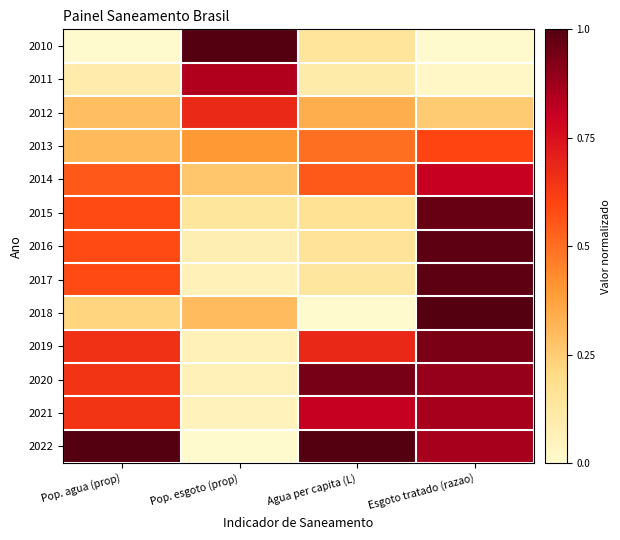

What is the difference between the highest and lowest values at Pop. esgoto (prop)?

1.0